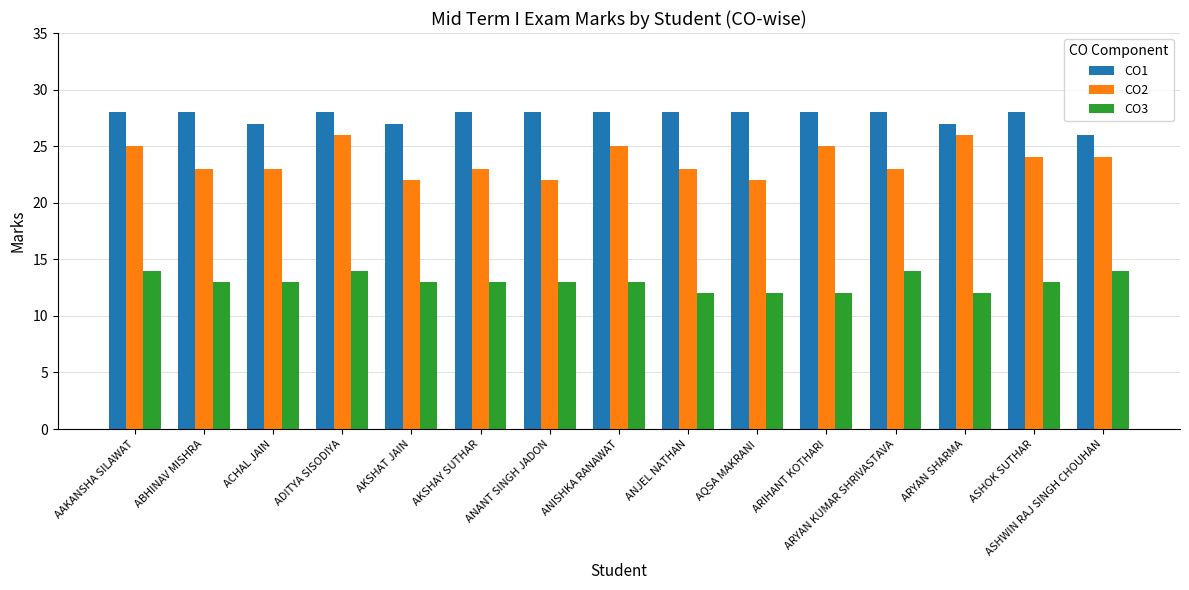

List the series in order of their overall mean, highest first.

CO1, CO2, CO3